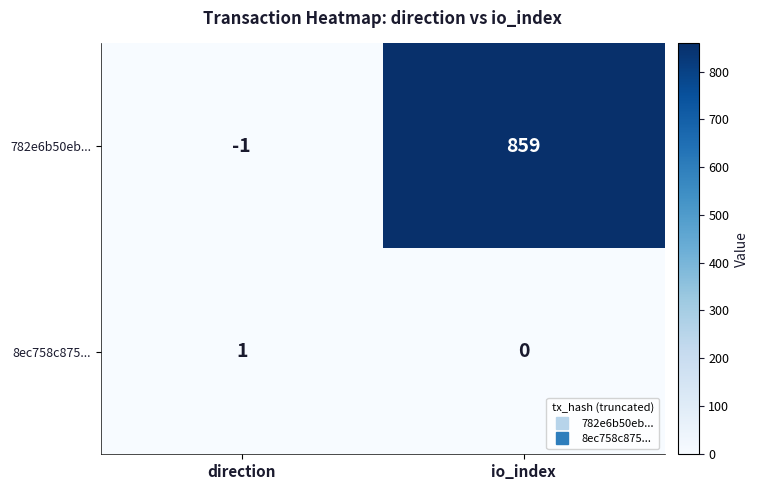

How many values in the 8ec758c875... series are below 1?

1